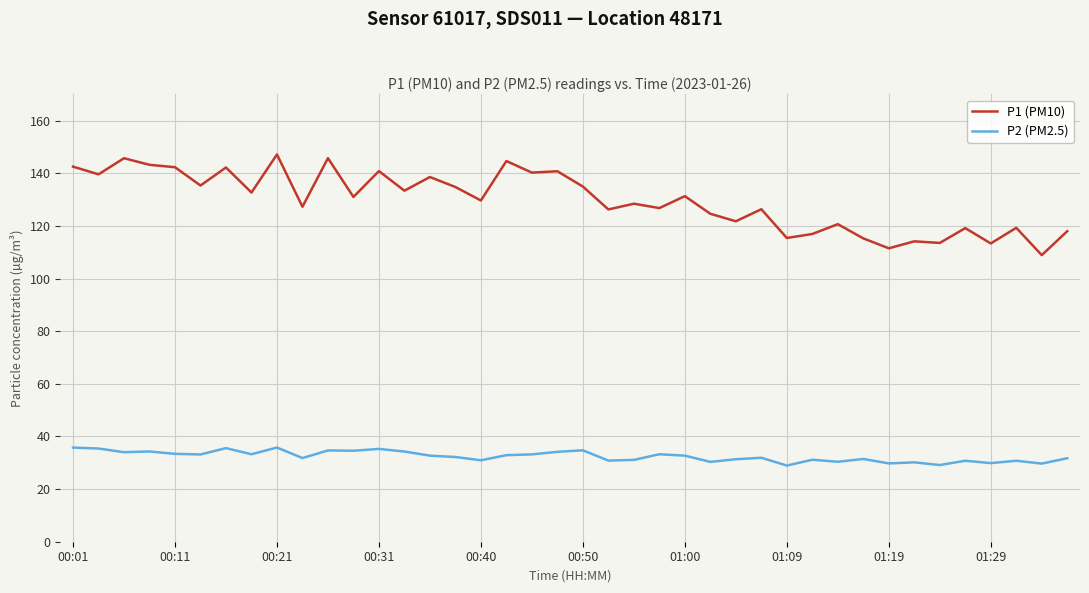

Which series has the largest total across all categories?

P1 (PM10)